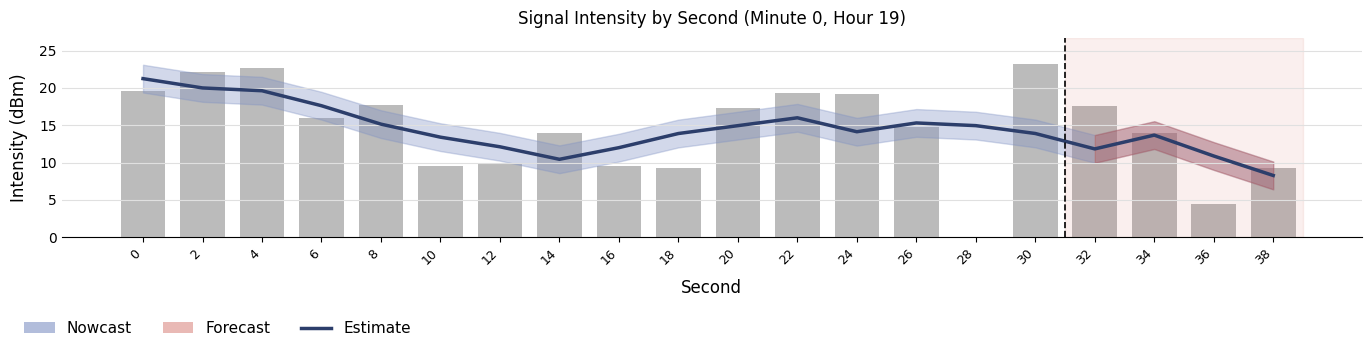

What is the sum of all Estimate values?

289.3